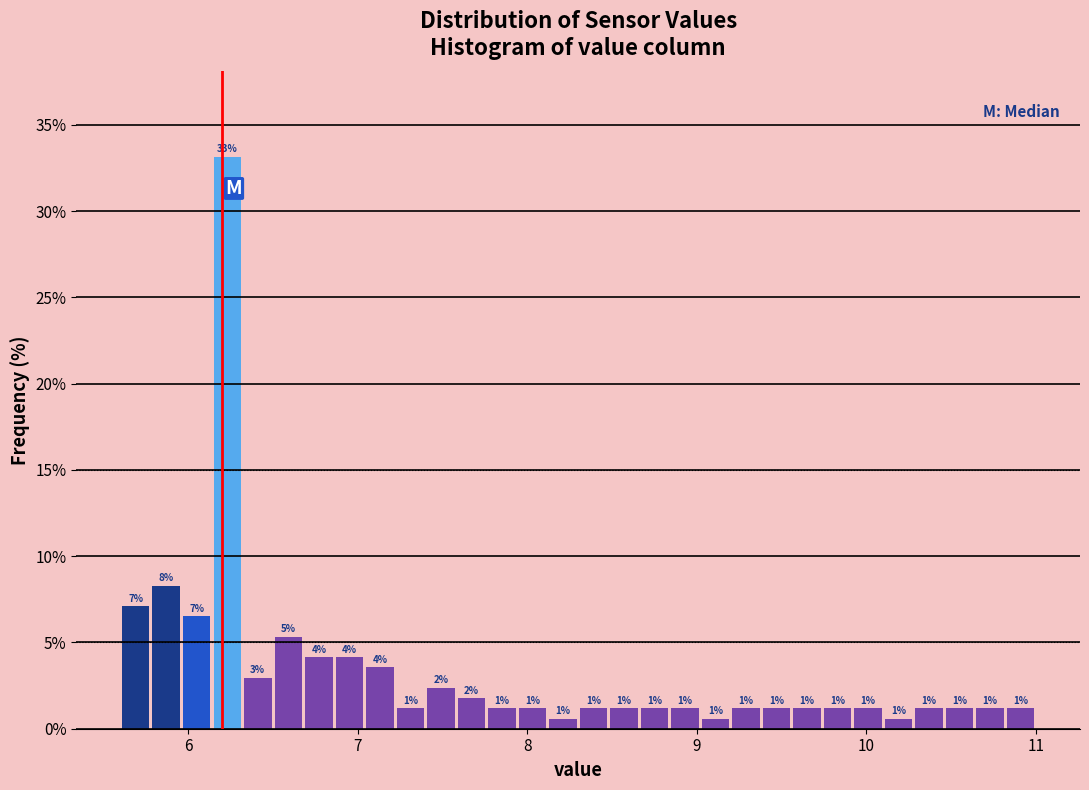

Around what value on the x-axis is the tallest bar? Give the approximate position of its centre, as read against the axis.

6.2